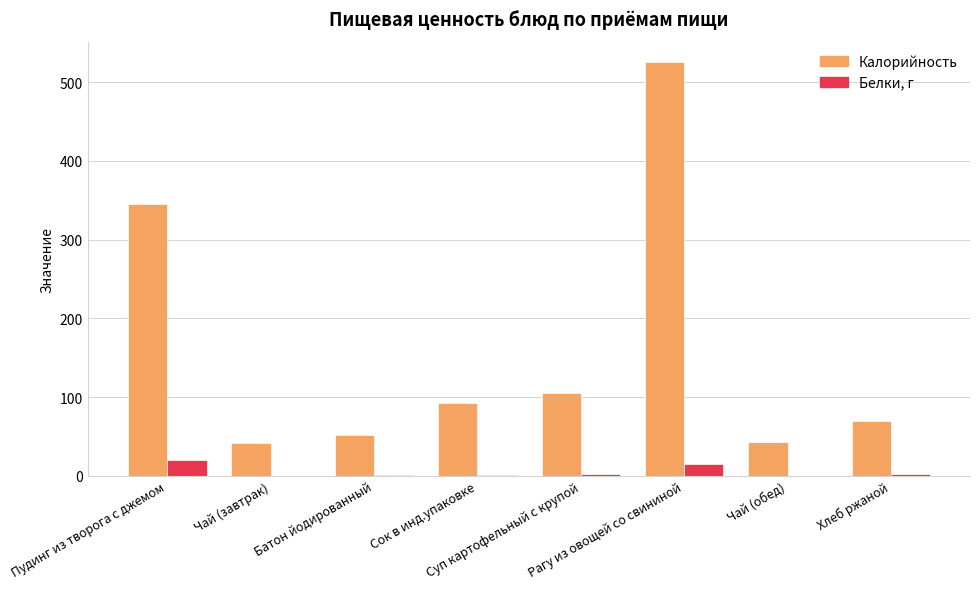

Which series has the largest total across all categories?

Калорийность